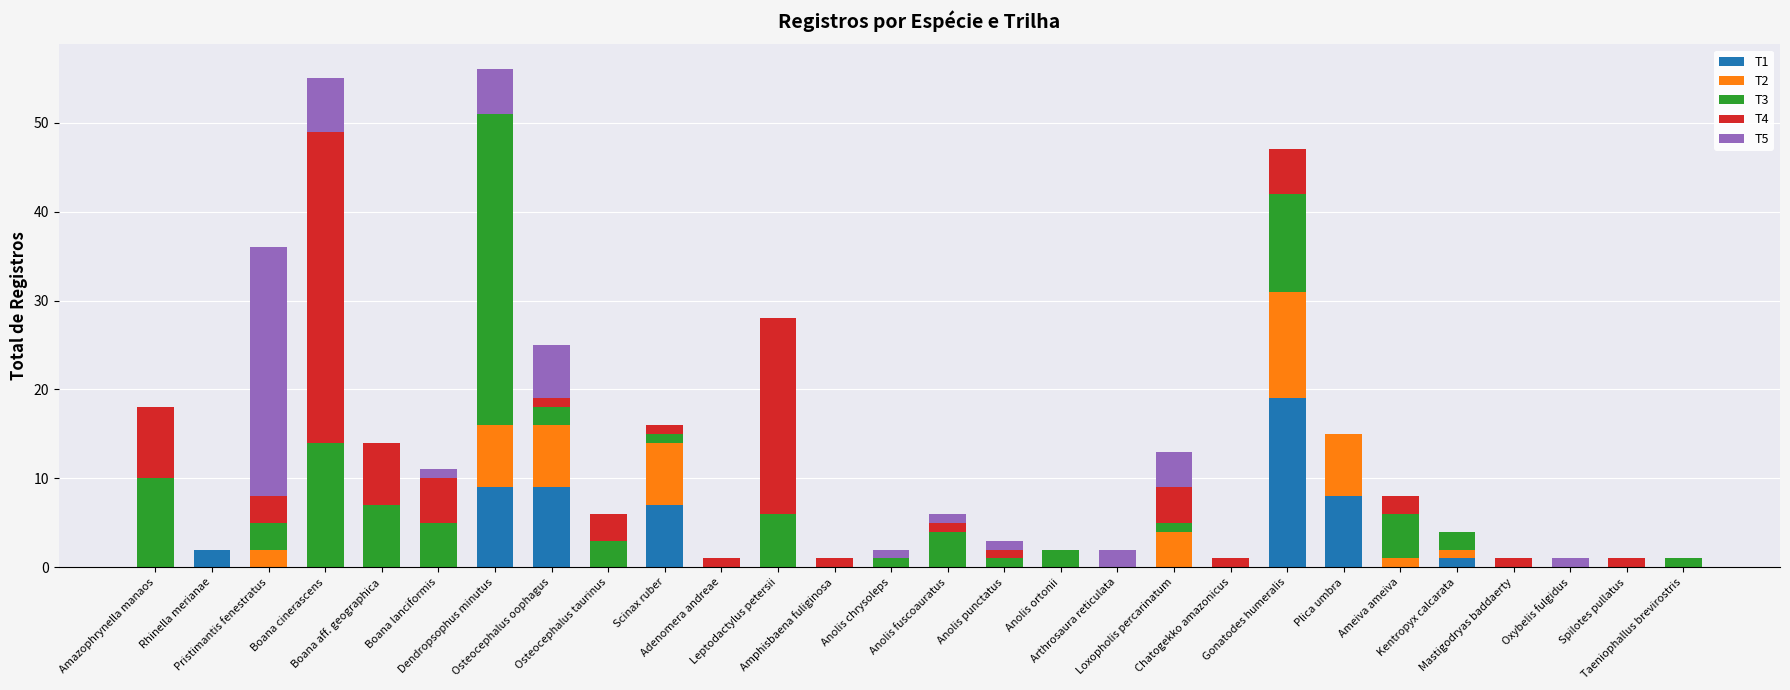

Are the bars grouped side by side (vs. stacked)?

No